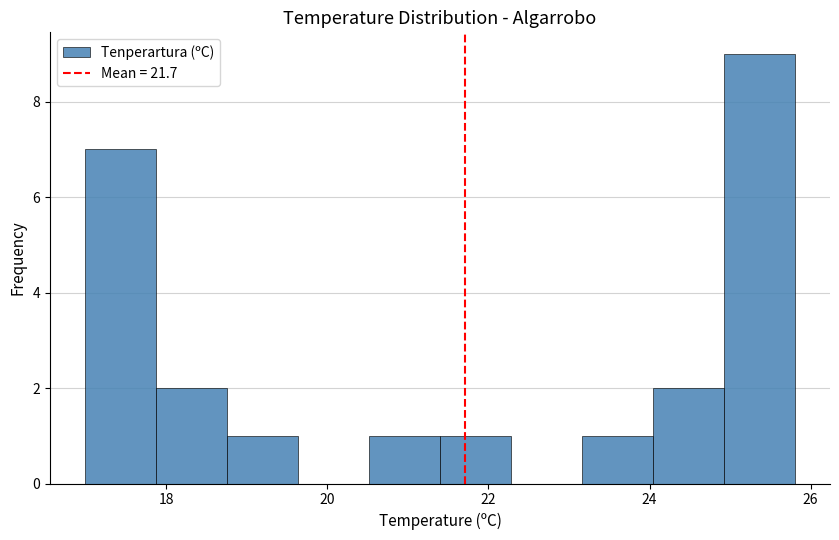

Reading left to right, list every bar in this chart as the range it spans on the x-axis followed by its height. Neither the bar edges nor the heights are printed on the chart, so give them approximately, as read against the axes.

17.00 to 17.88: 7
17.88 to 18.76: 2
18.76 to 19.64: 1
19.64 to 20.52: 0
20.52 to 21.40: 1
21.40 to 22.28: 1
22.28 to 23.16: 0
23.16 to 24.04: 1
24.04 to 24.92: 2
24.92 to 25.80: 9